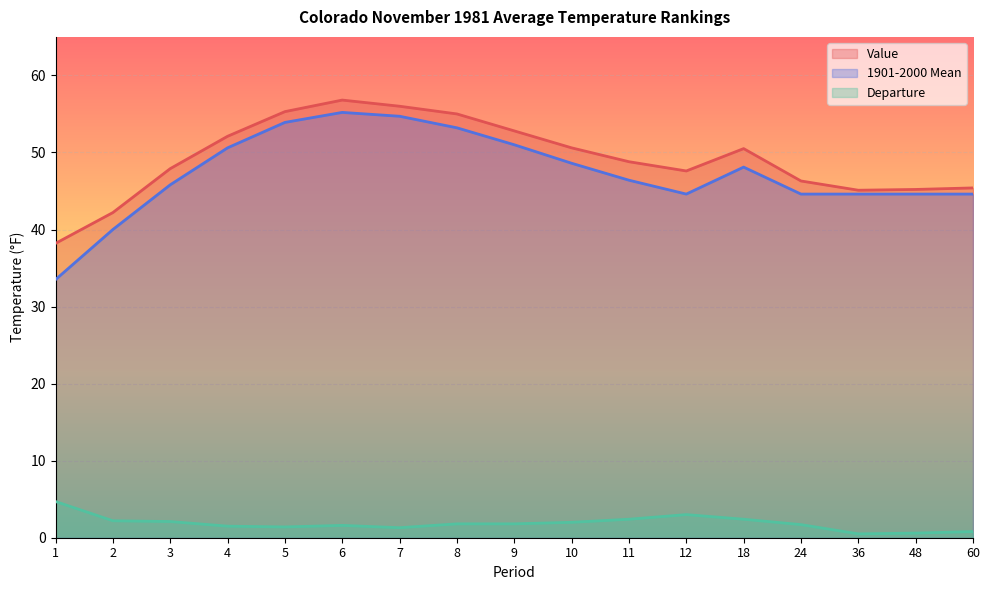

Between 3 and 12, which series saw the biggest shift?

1901-2000 Mean